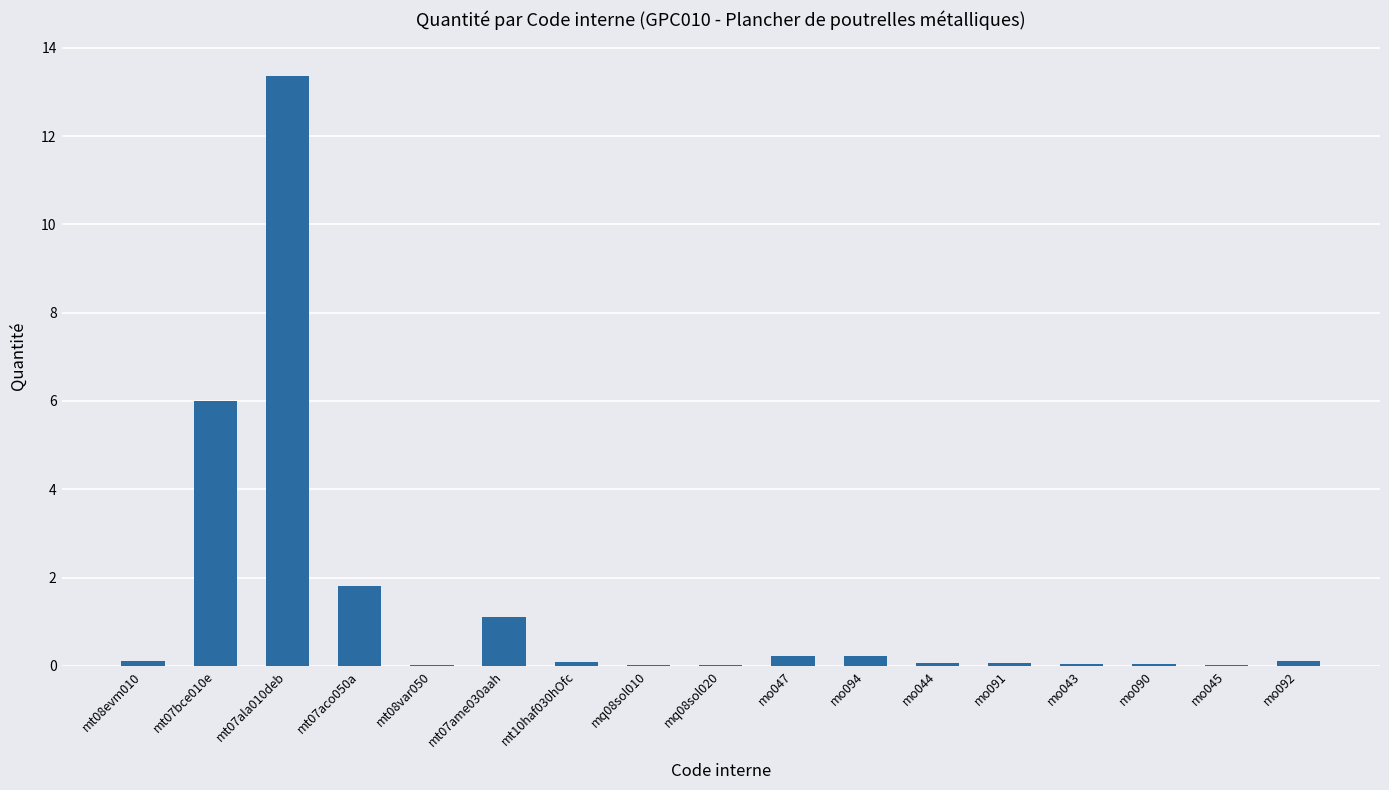

What is the sum of all values?

23.2